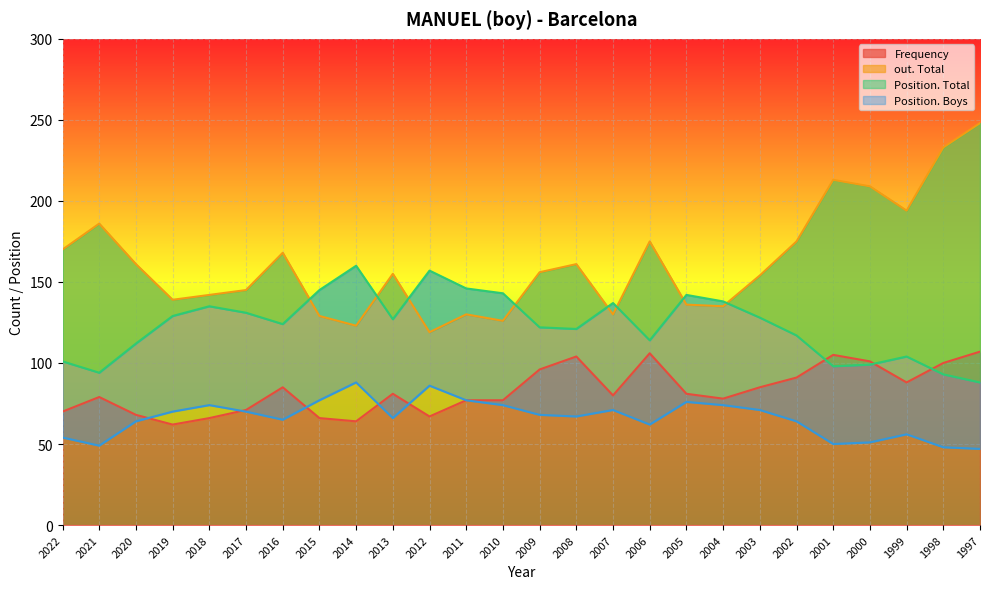

The value of Position. Total at 2016 is 124. True or false?

True